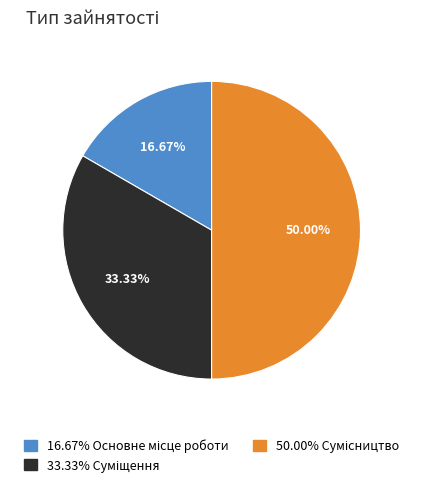

How many segments does this pie chart have?

3